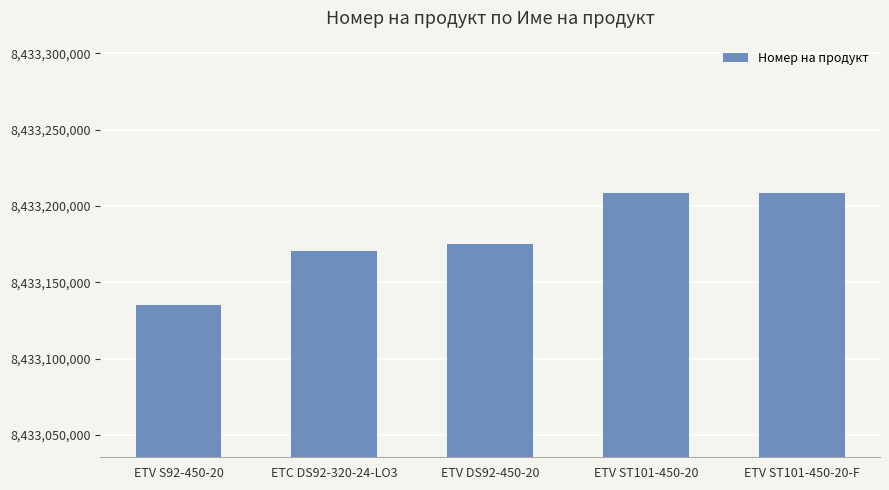

Is it true that the value at ETV ST101-450-20-F is 8433208290?

True